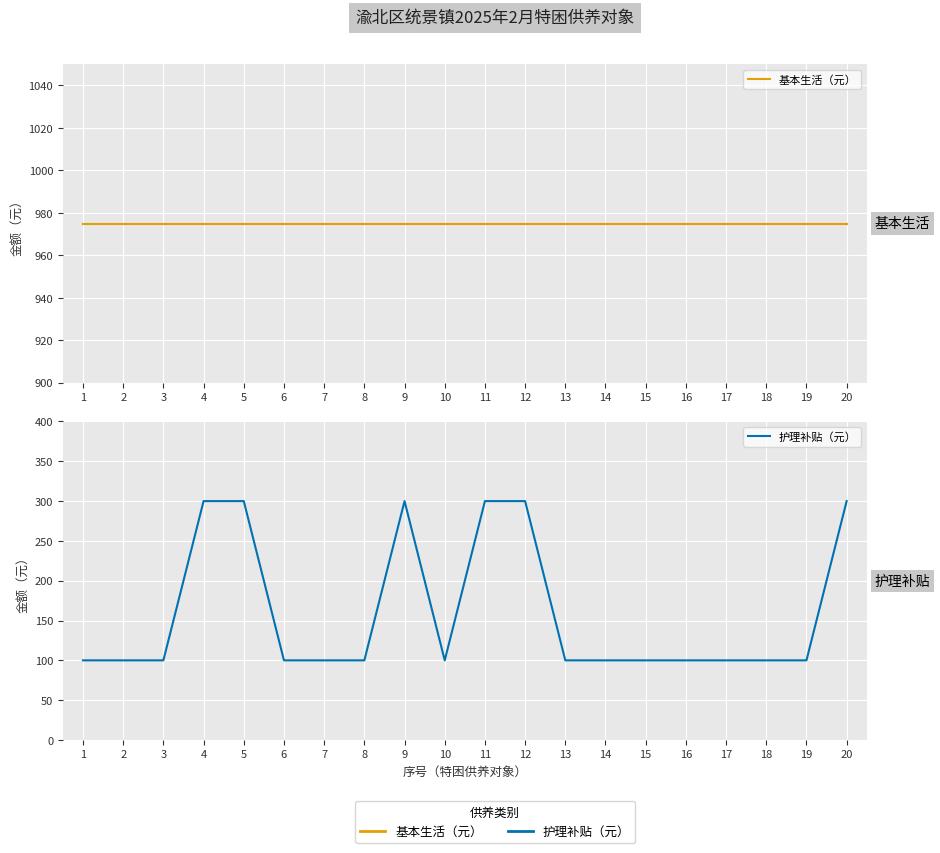

List the series in order of their peak value, highest first.

基本生活（元）, 护理补贴（元）